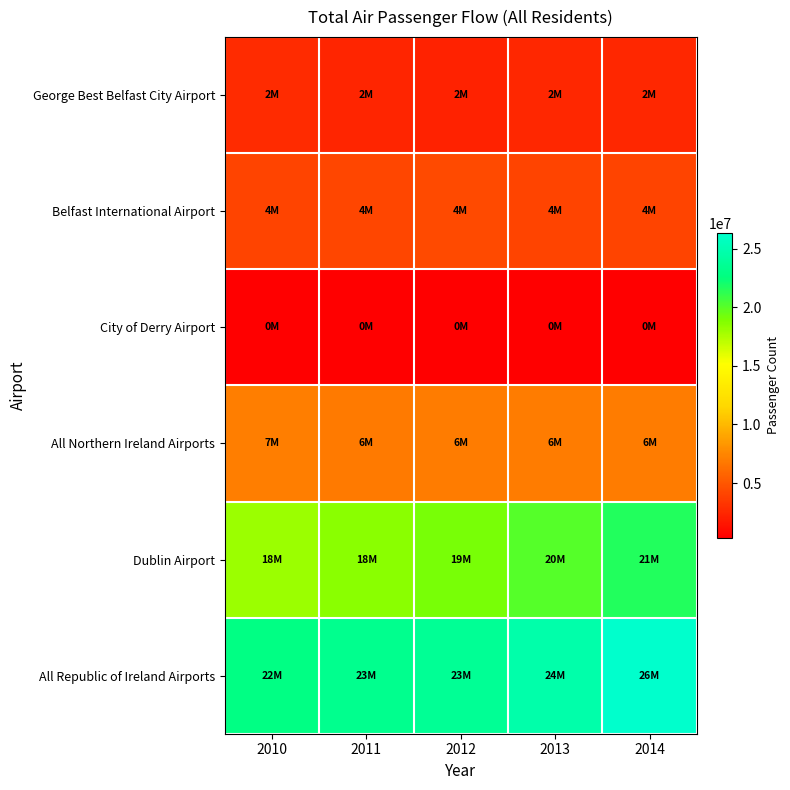

Reading left to right, list all the values displayed in this chart.

George Best Belfast City Airport: 2010=2740000	2011=2400000	2012=2250000	2013=2540000	2014=2560000
Belfast International Airport: 2010=4020000	2011=4100000	2012=4310000	2013=4020000	2014=4030000
City of Derry Airport: 2010=340000	2011=410000	2012=400000	2013=380000	2014=350000
All Northern Ireland Airports: 2010=7100000	2011=6900000	2012=6960000	2013=6950000	2014=6940000
Dublin Airport: 2010=18040000	2011=18600000	2012=19030000	2013=20090000	2014=21640000
All Republic of Ireland Airports: 2010=22830000	2011=23350000	2012=23650000	2013=24600000	2014=26310000